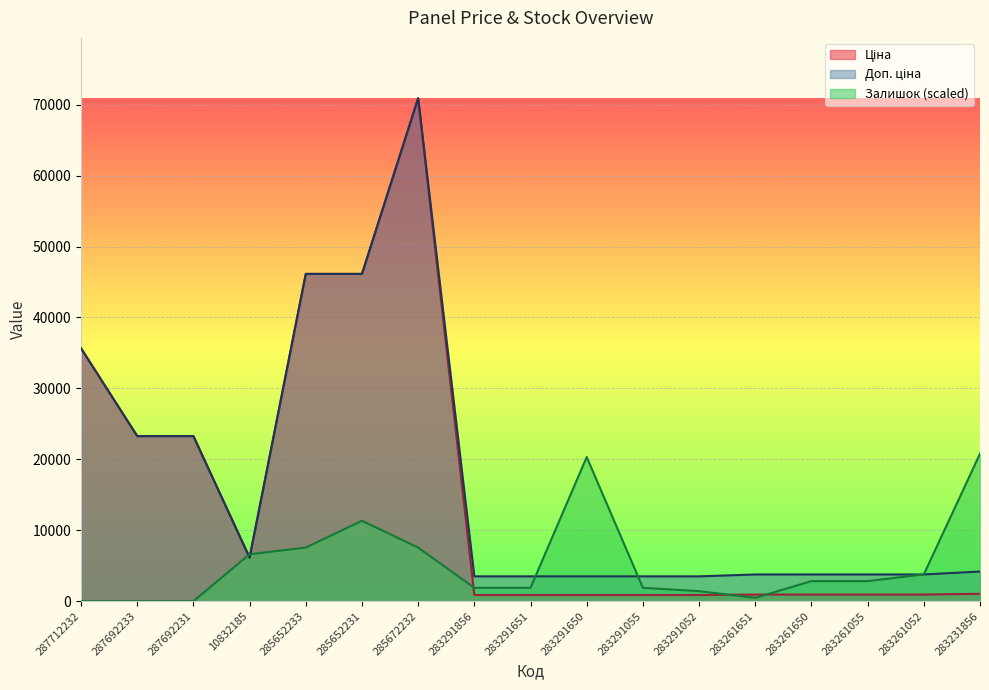

What are all the series names shown in the legend?

Ціна, Доп. ціна, Залишок